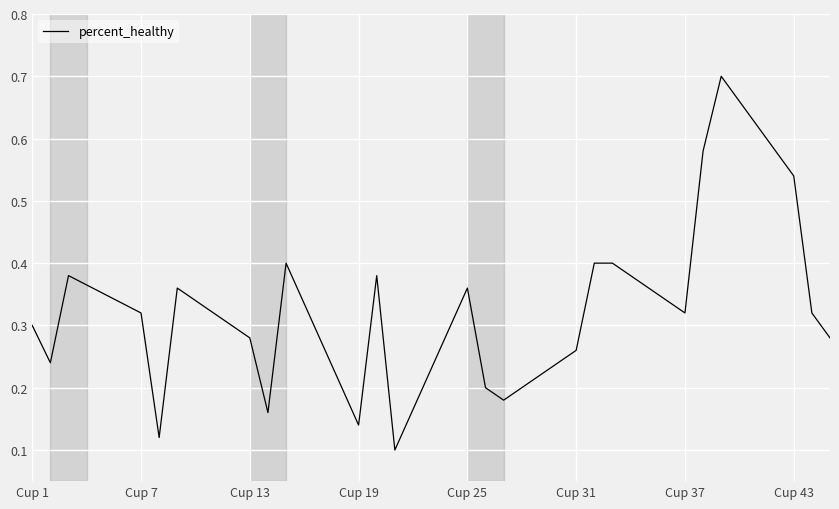

What is the greatest value displayed?

0.7